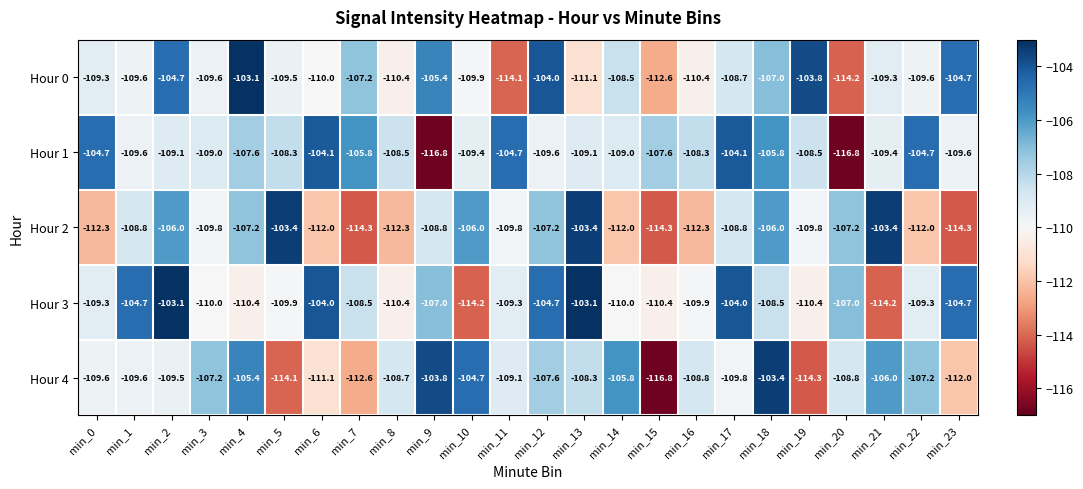

What is the difference between the highest and lowest values at min_20?

9.8